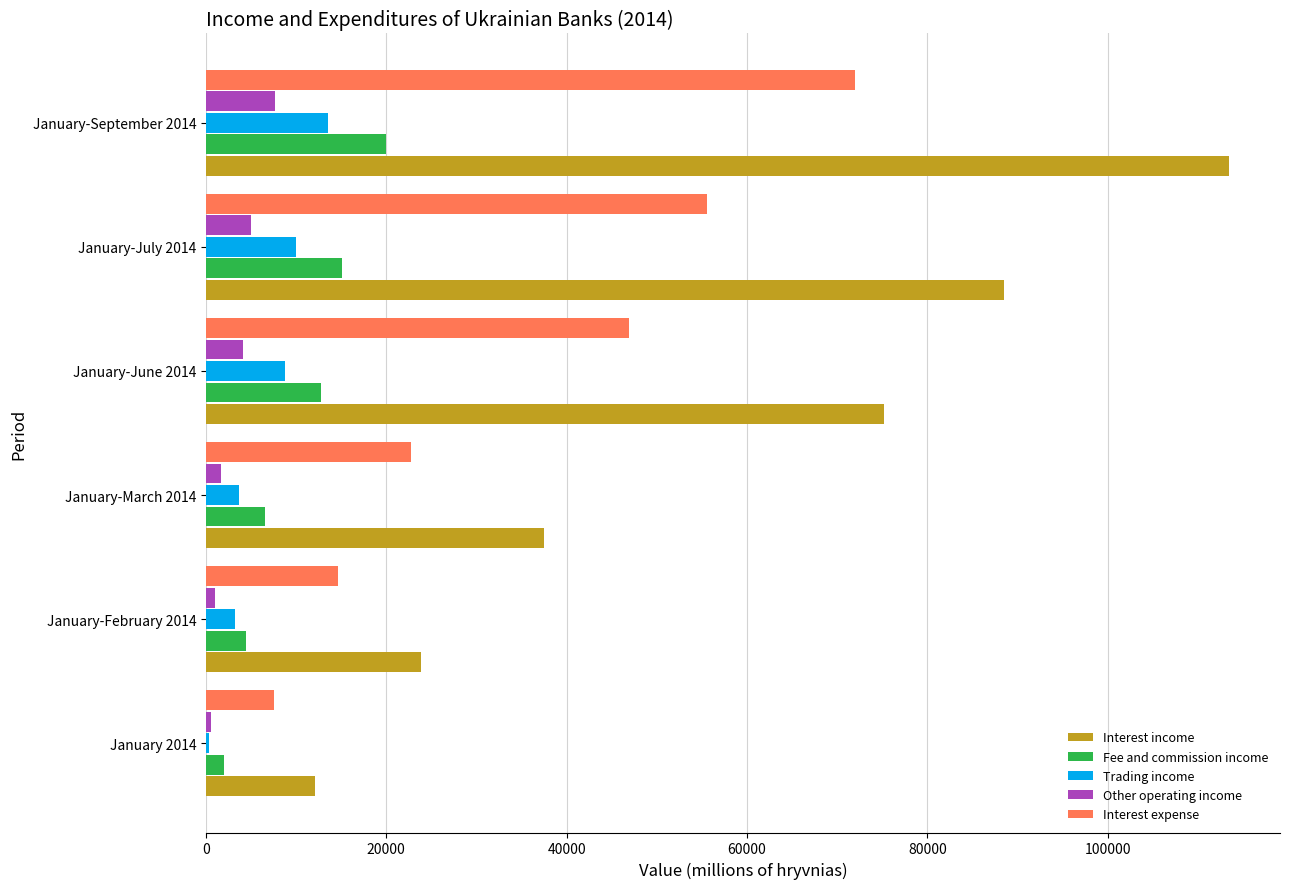

Which series changed the most between January-March 2014 and January-June 2014?

Interest income